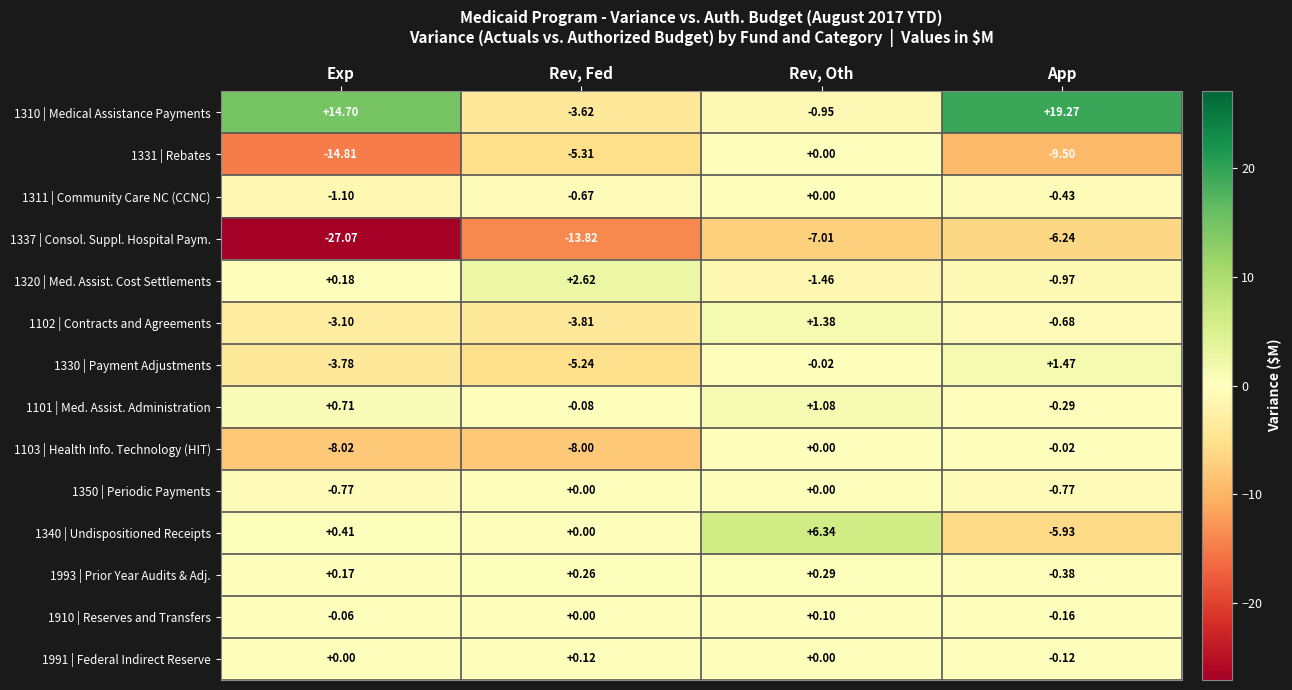

At which category is the sum across all series the highest?

Rev, Oth